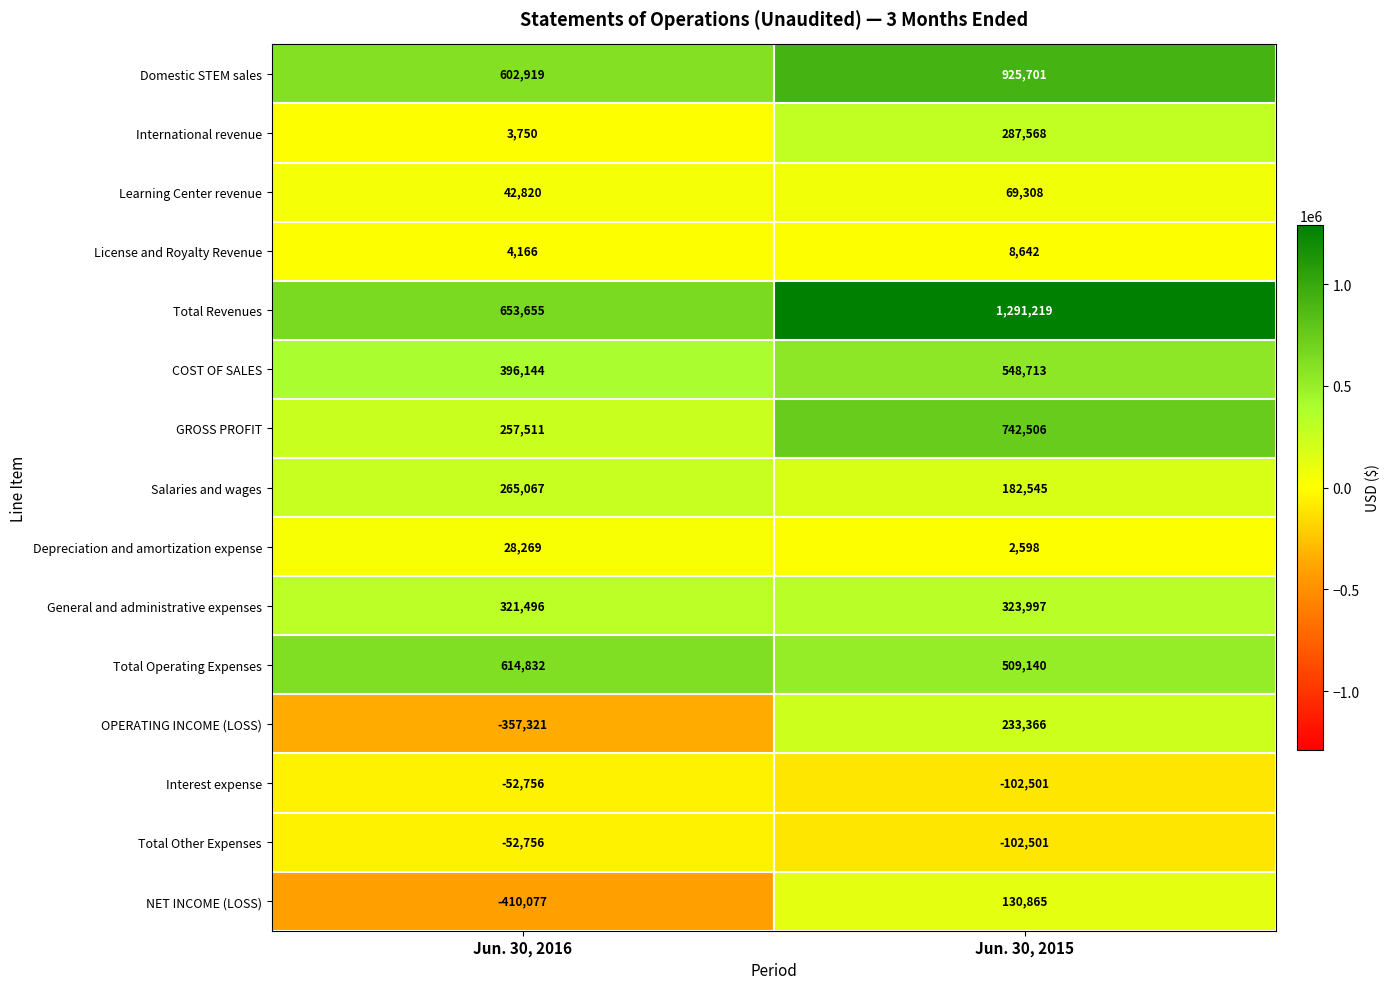

List the labels in order of Salaries and wages value, smallest first.

Jun. 30, 2015, Jun. 30, 2016